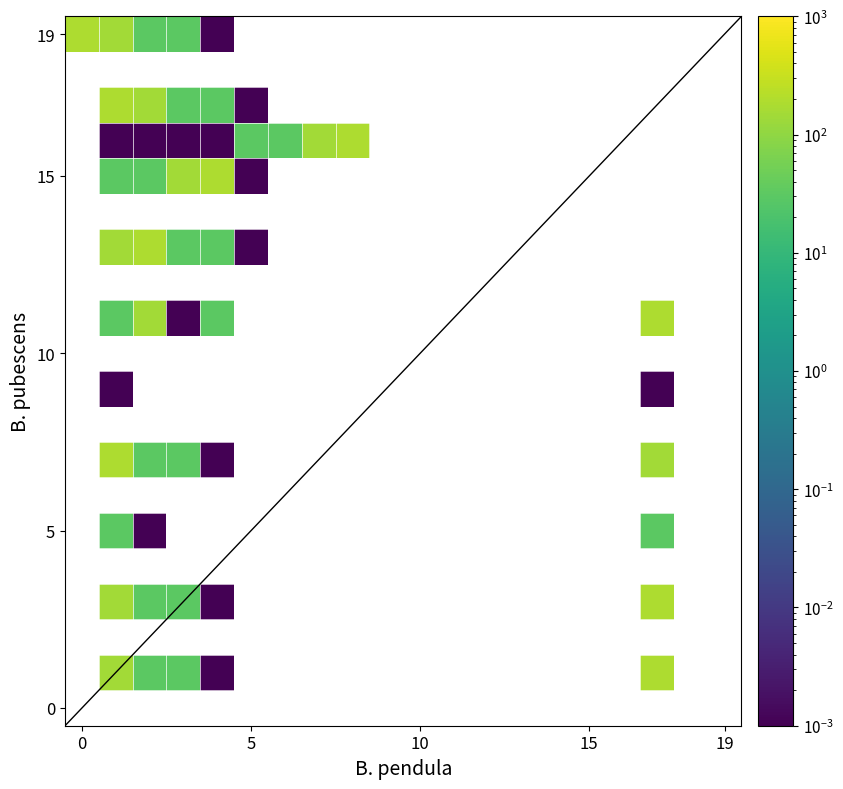

How many data points does each series have?

20